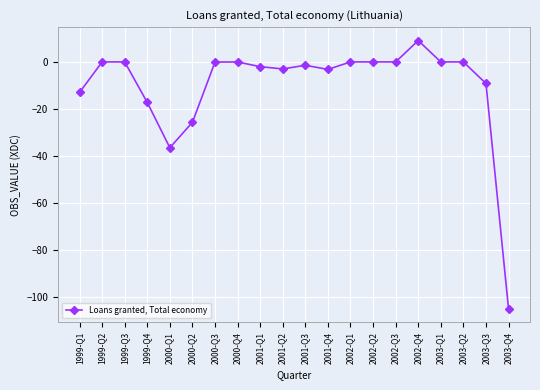

Between 1999-Q4 and 2003-Q3, which is larger?

2003-Q3